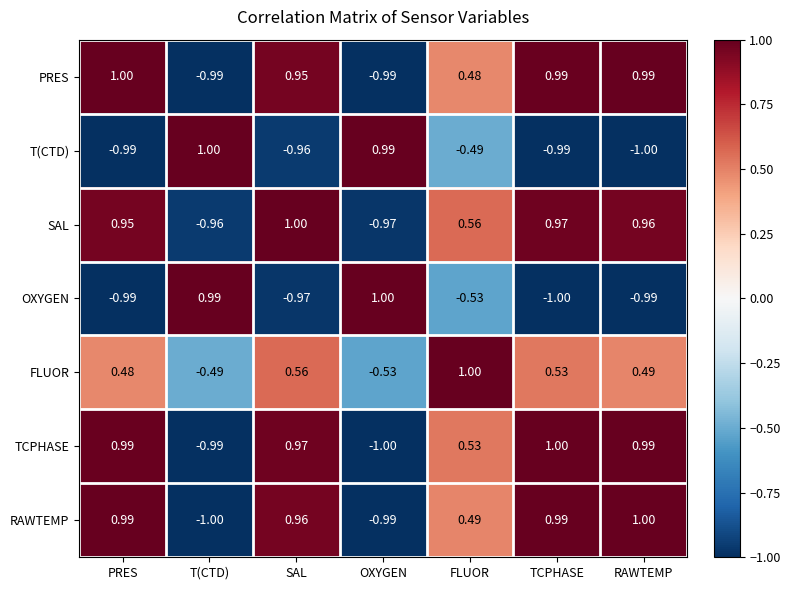

Which series has the largest total across all categories?

SAL